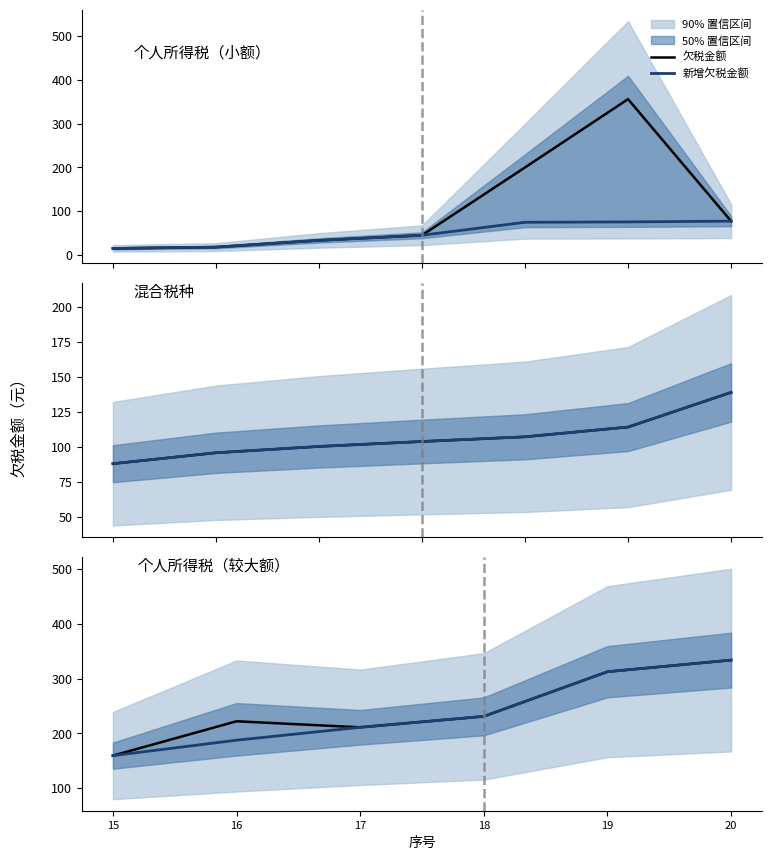

Where does the 新增欠税金额 series first go above 231?

19